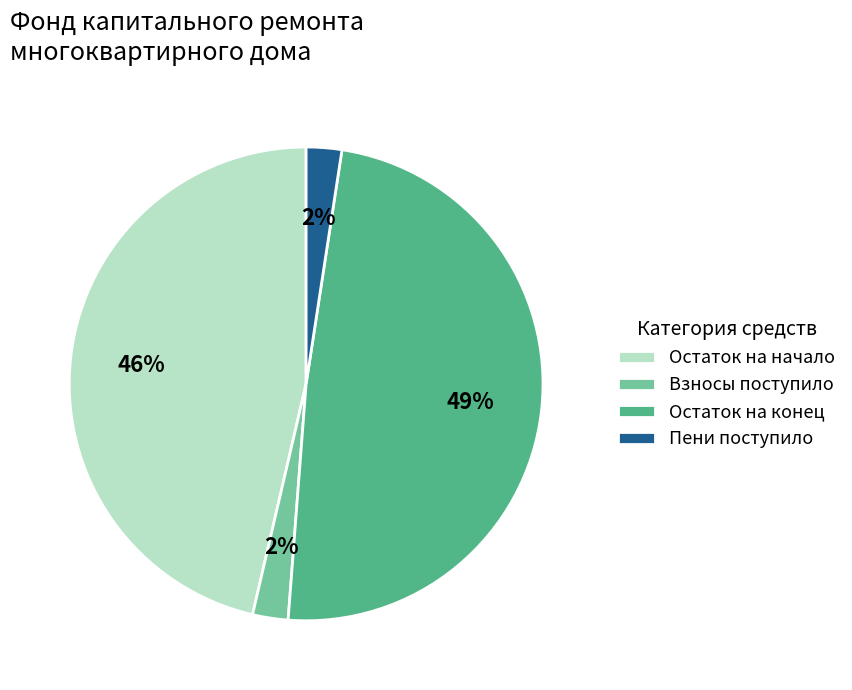

Does any single category account for the majority?

No